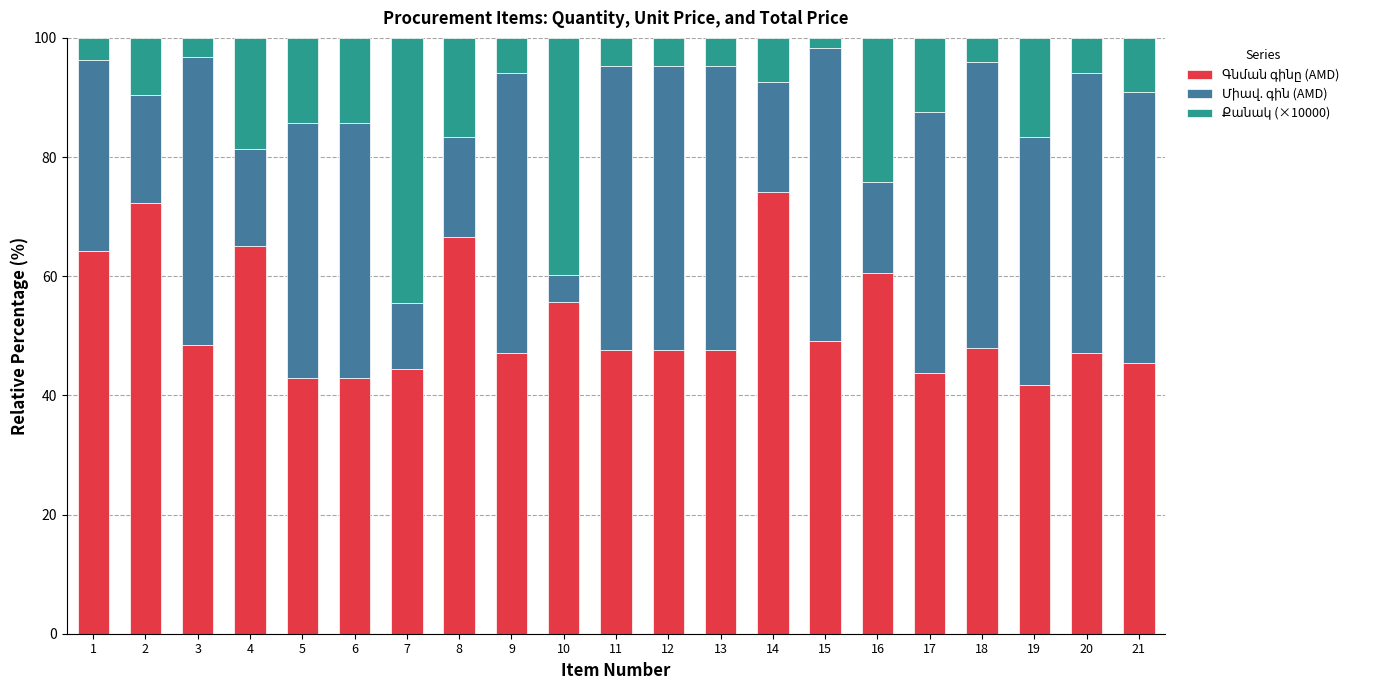

What is the total value across all series at 8?

100.0